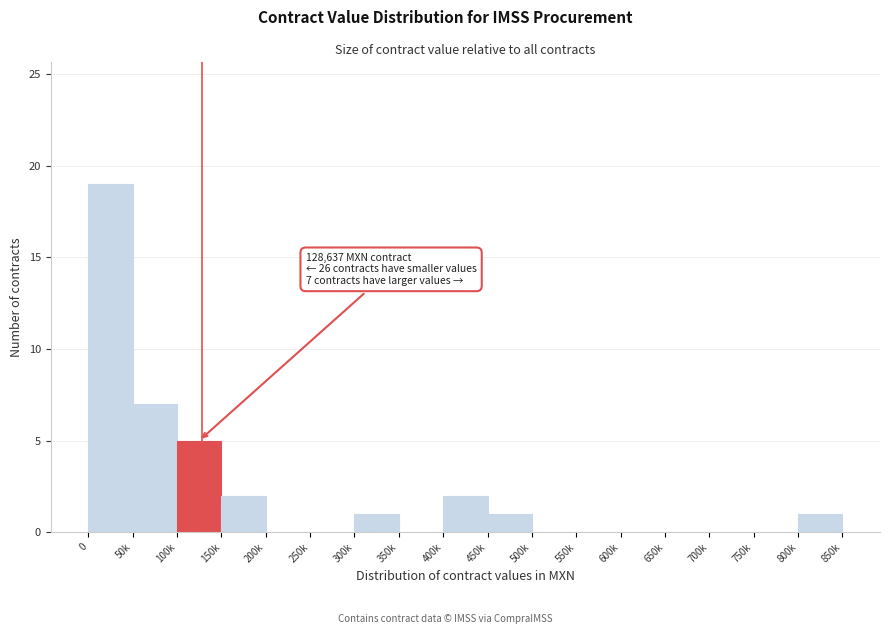

Reading left to right, extract all data points from this chart.

0=19	50k=7	100k=5	150k=2	200k=0	250k=0	300k=1	350k=0	400k=2	450k=1	500k=0	550k=0	600k=0	650k=0	700k=0	750k=0	800k=1